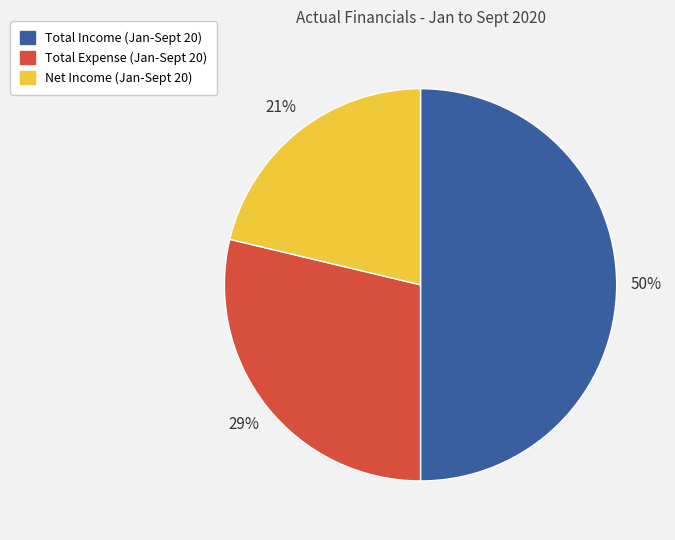

Does Net Income (Jan-Sept 20) account for over 50% of the chart?

No